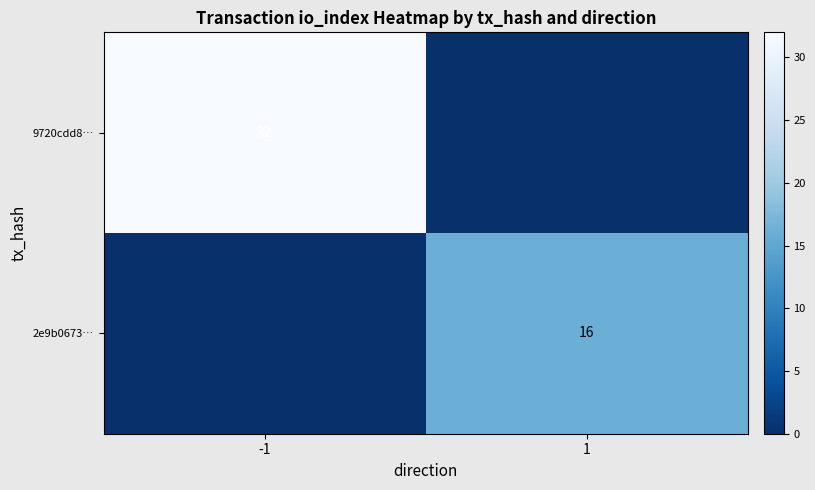

Is the value of 9720cdd8… at -1 greater than the value of 2e9b0673… at 1?

Yes